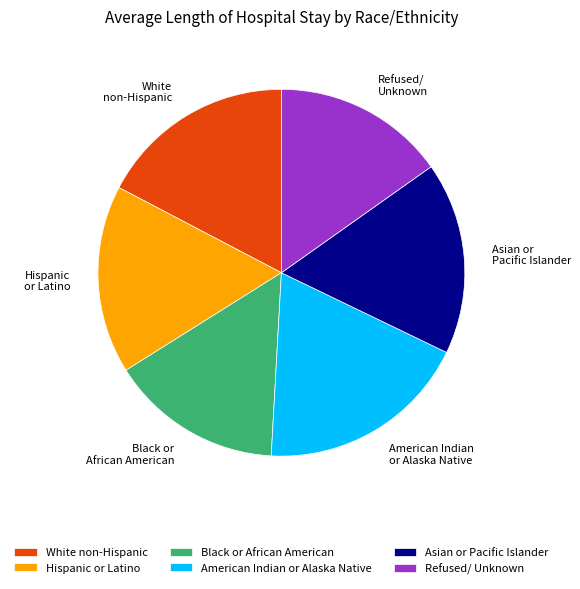

How many slices are in this pie chart?

6